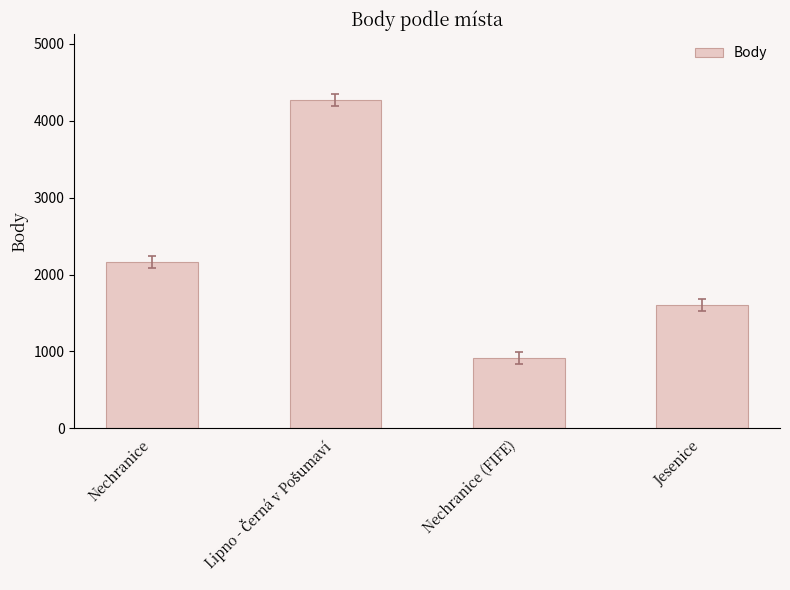

True or false: the data shows 721 at Nechranice.

False